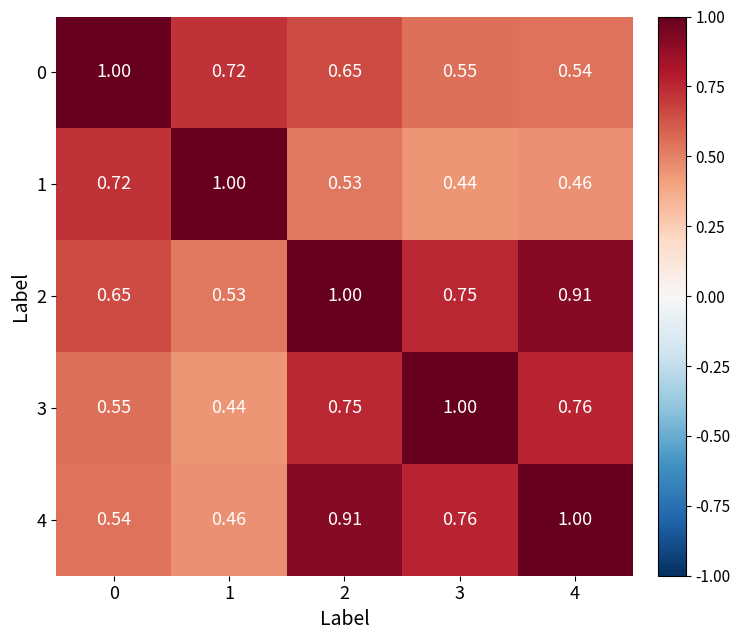

Is the value of 3 at 1 greater than the value of 1 at 4?

No